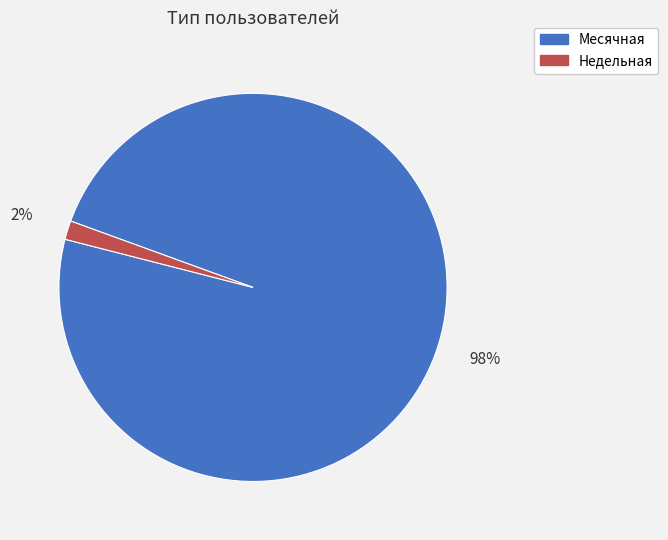

Does any single category account for the majority?

Yes